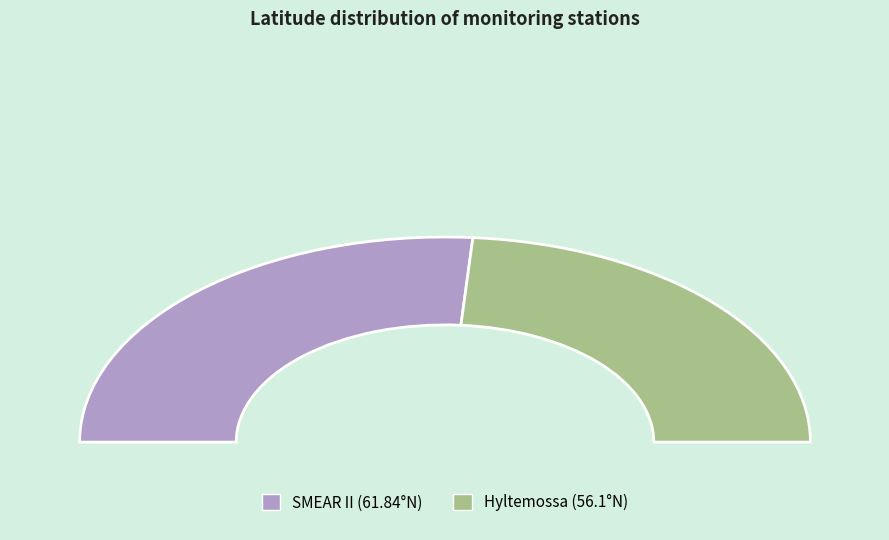

How many segments does this pie chart have?

2